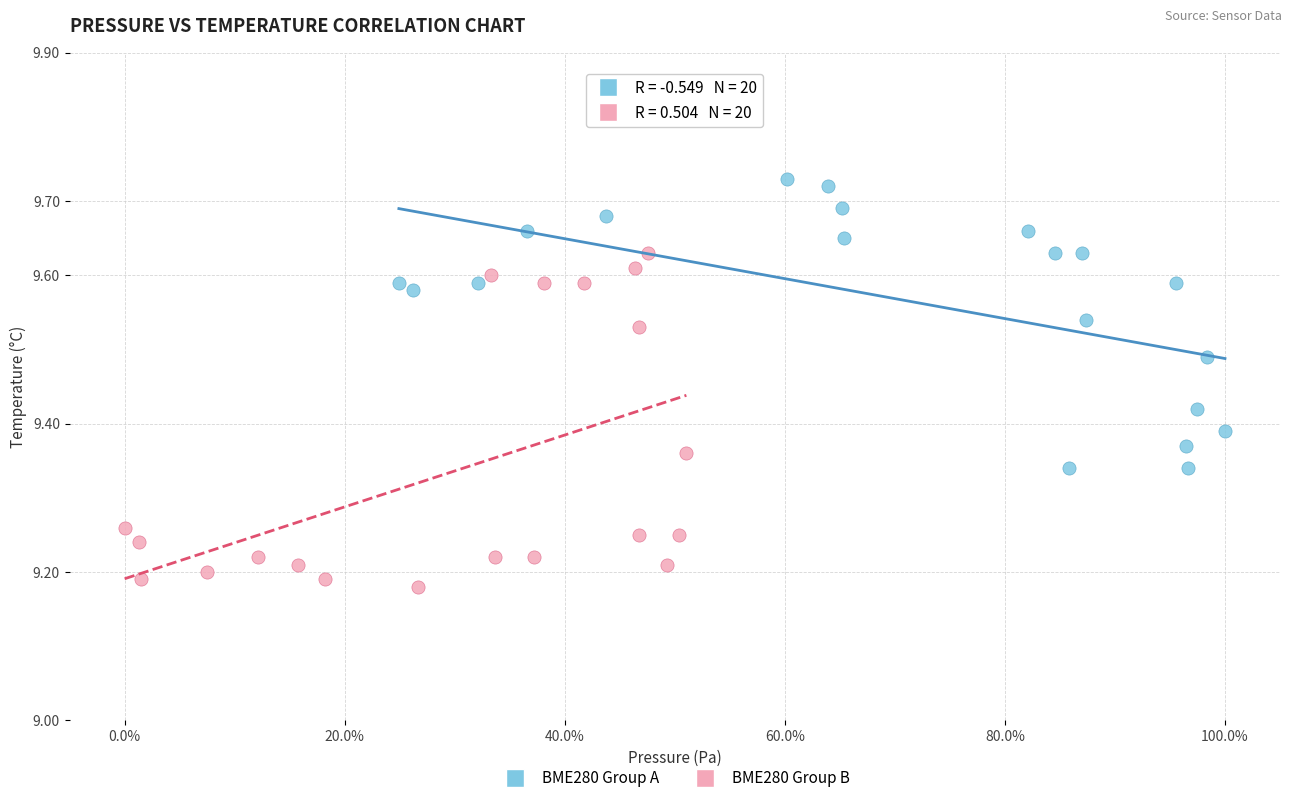

Which series reaches the minimum Y coordinate?

BME280 Group B